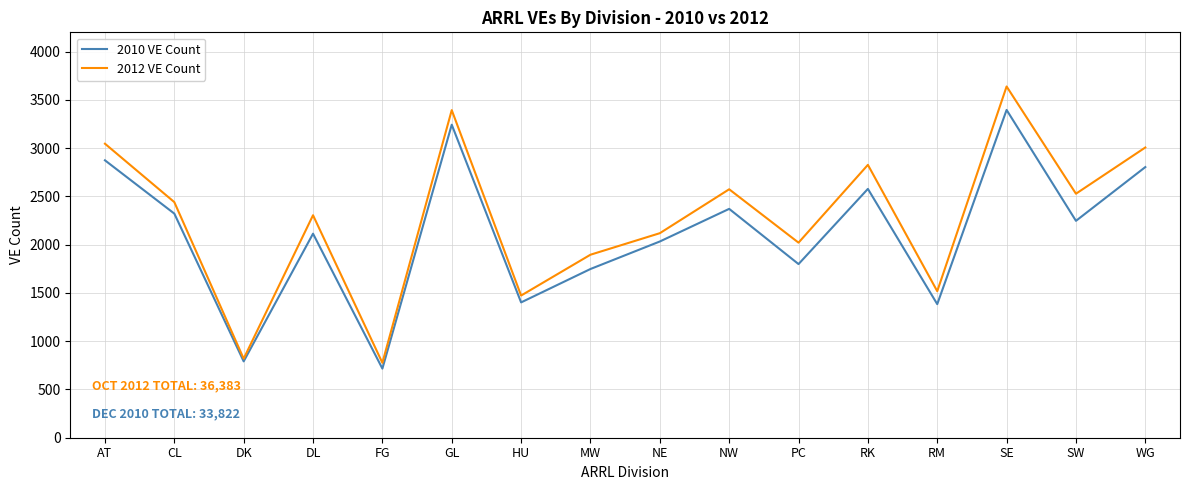

Is it true that 2010 VE Count equals 1748 at MW?

True